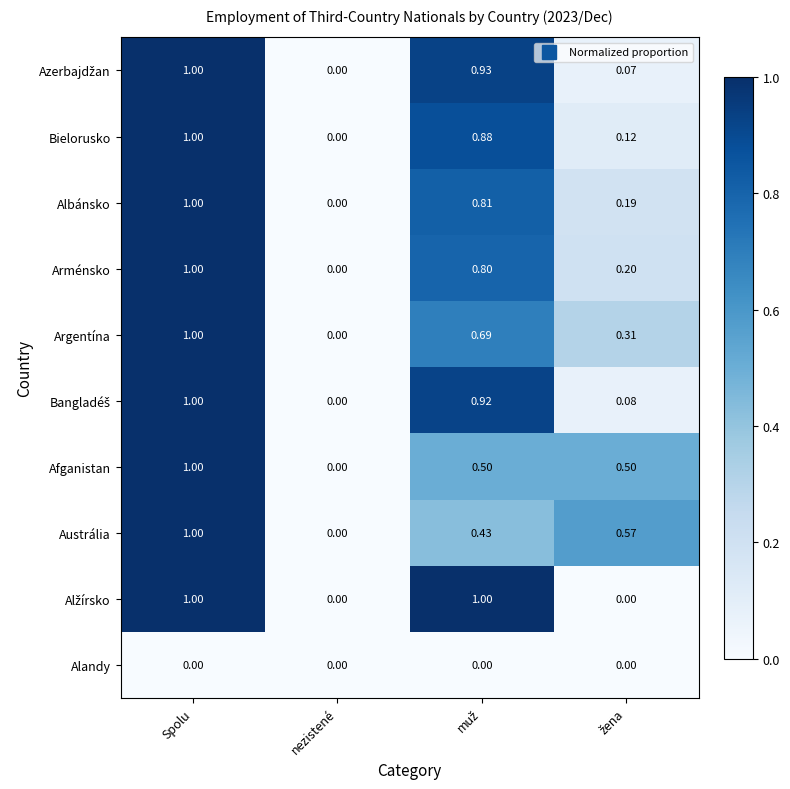

Which category has the lowest value in the Argentína series?

nezistené